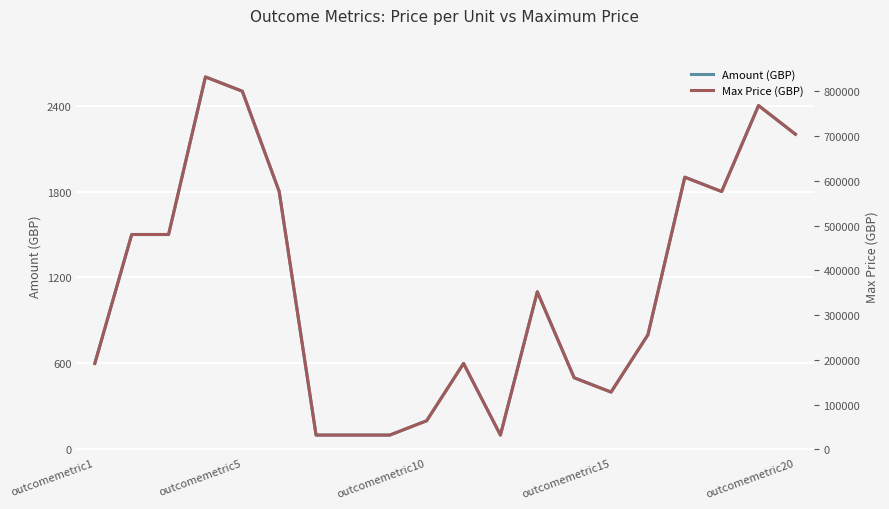

What is the sum of all Max Price (GBP) values?

7296000